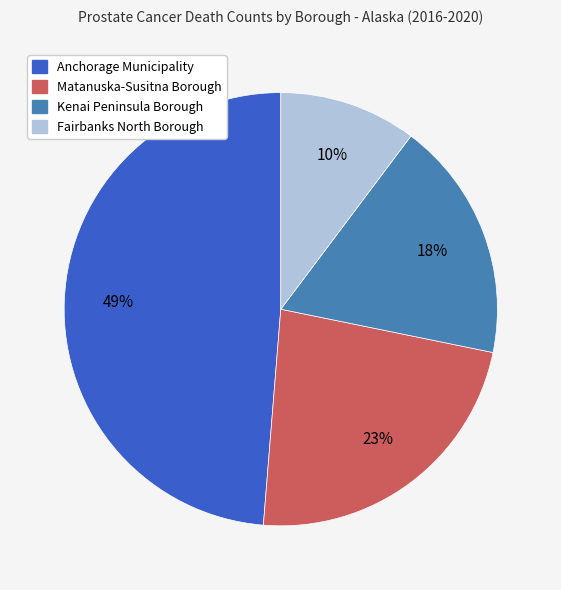

How many slices are in this pie chart?

4